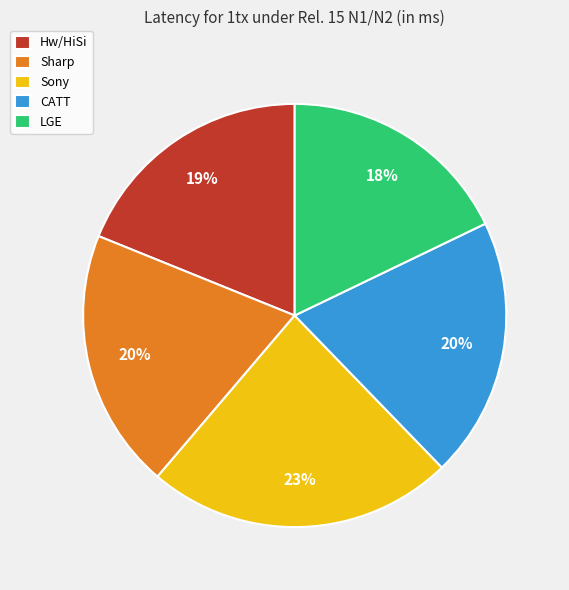

How many segments does this pie chart have?

5